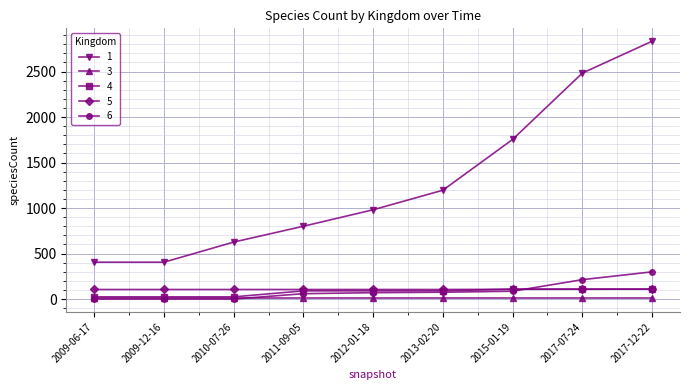

What is the difference between the maximum and minimum values in the 6 series?

299